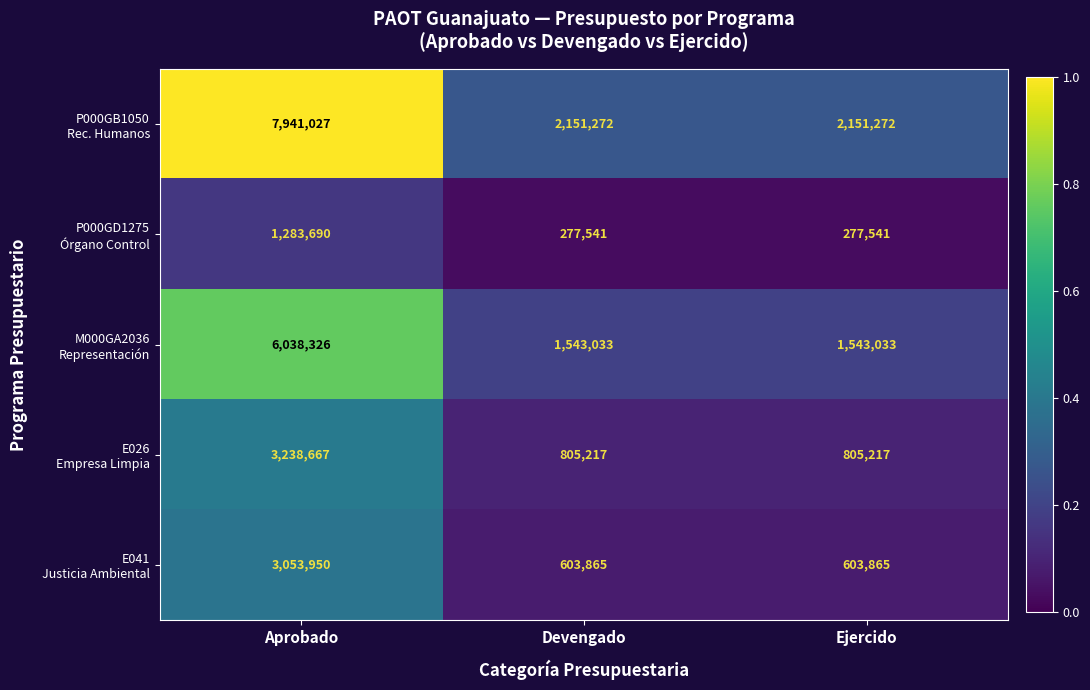

How many distinct data groups are displayed?

5